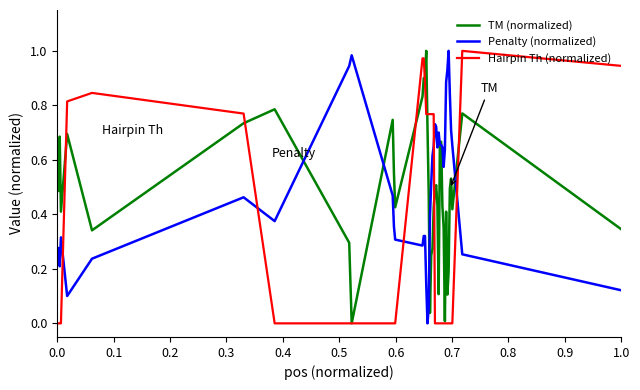

True or false: Hairpin Th (normalized) and Penalty (normalized) intersect in this chart.

True